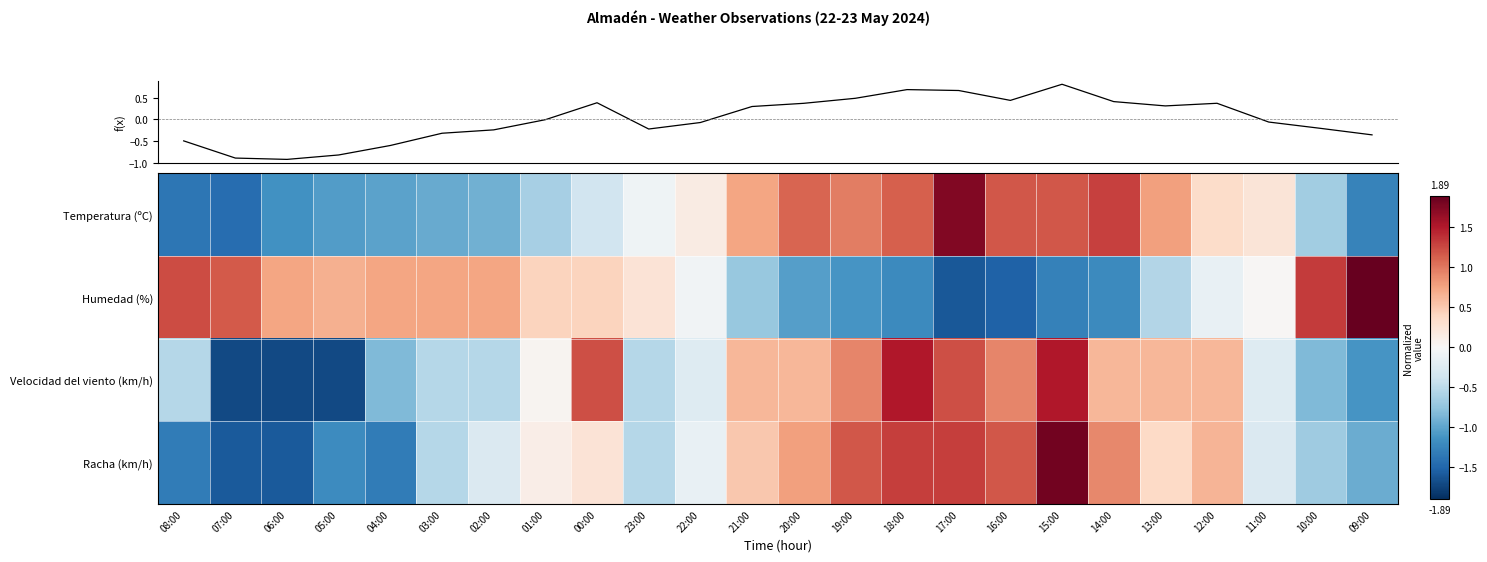

What is the spread (max minus min) of values at 06:00?

2.5